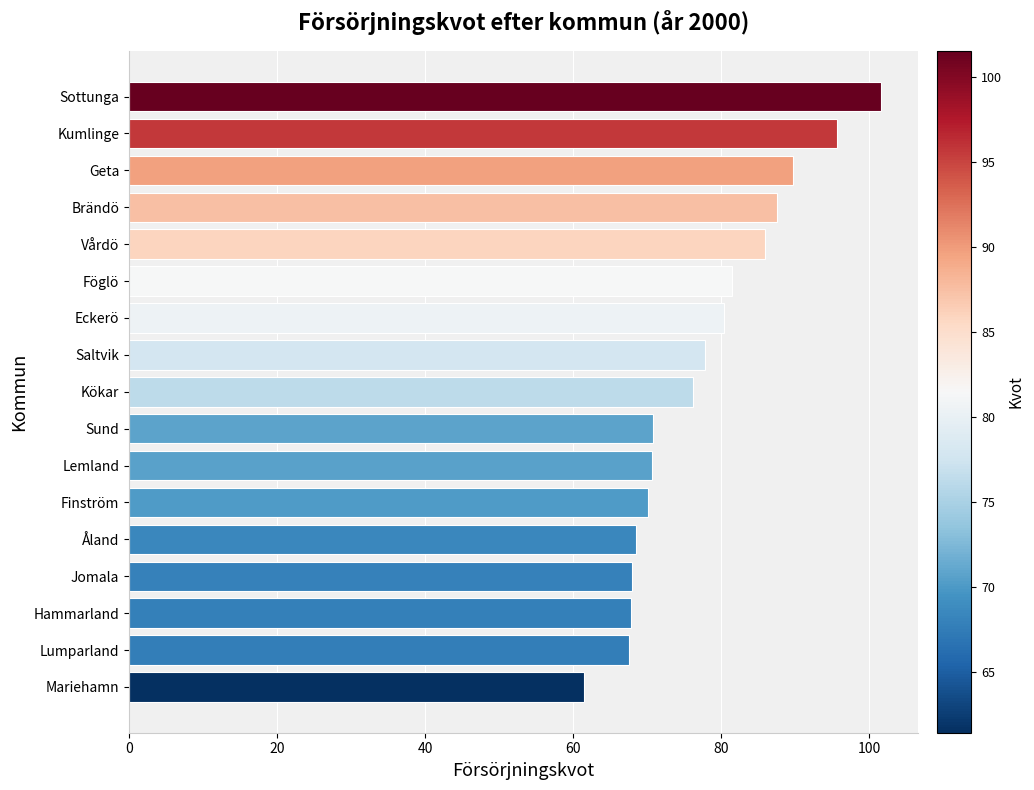

Which has a higher value, Vårdö or Kumlinge?

Kumlinge